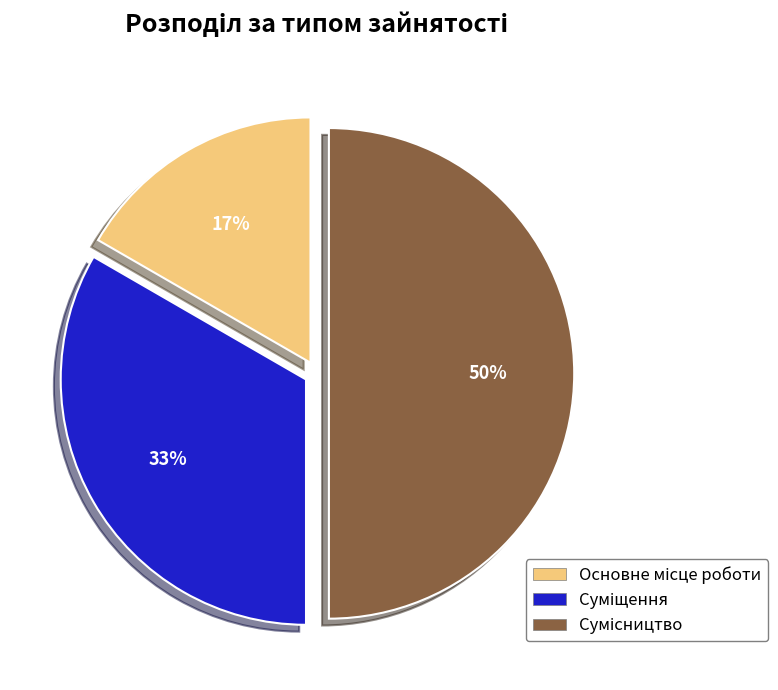

To the nearest percent, what is the difference between the largest and smallest slice percentages?

33%